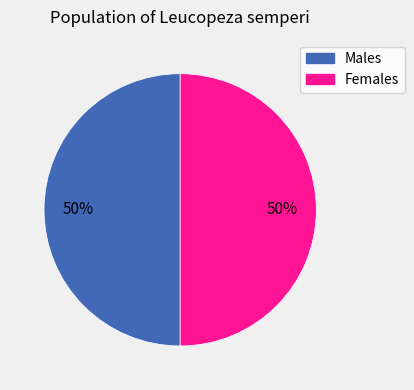

Is it true that Females is 50% of the pie?

True